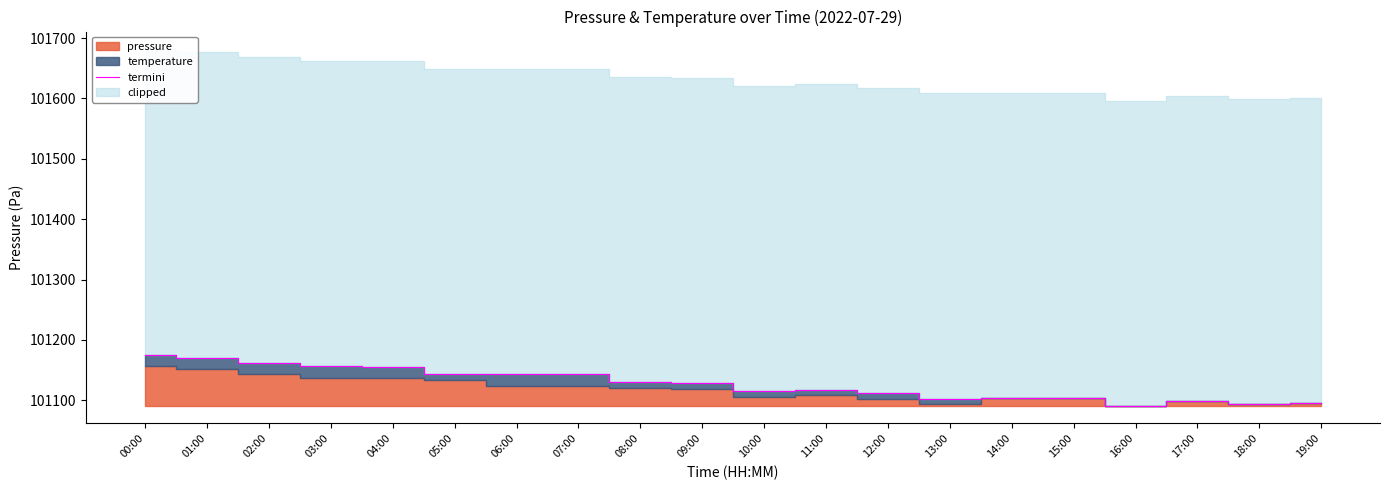

What is the sum of the values at 11:00 and 10:00?

202233.5